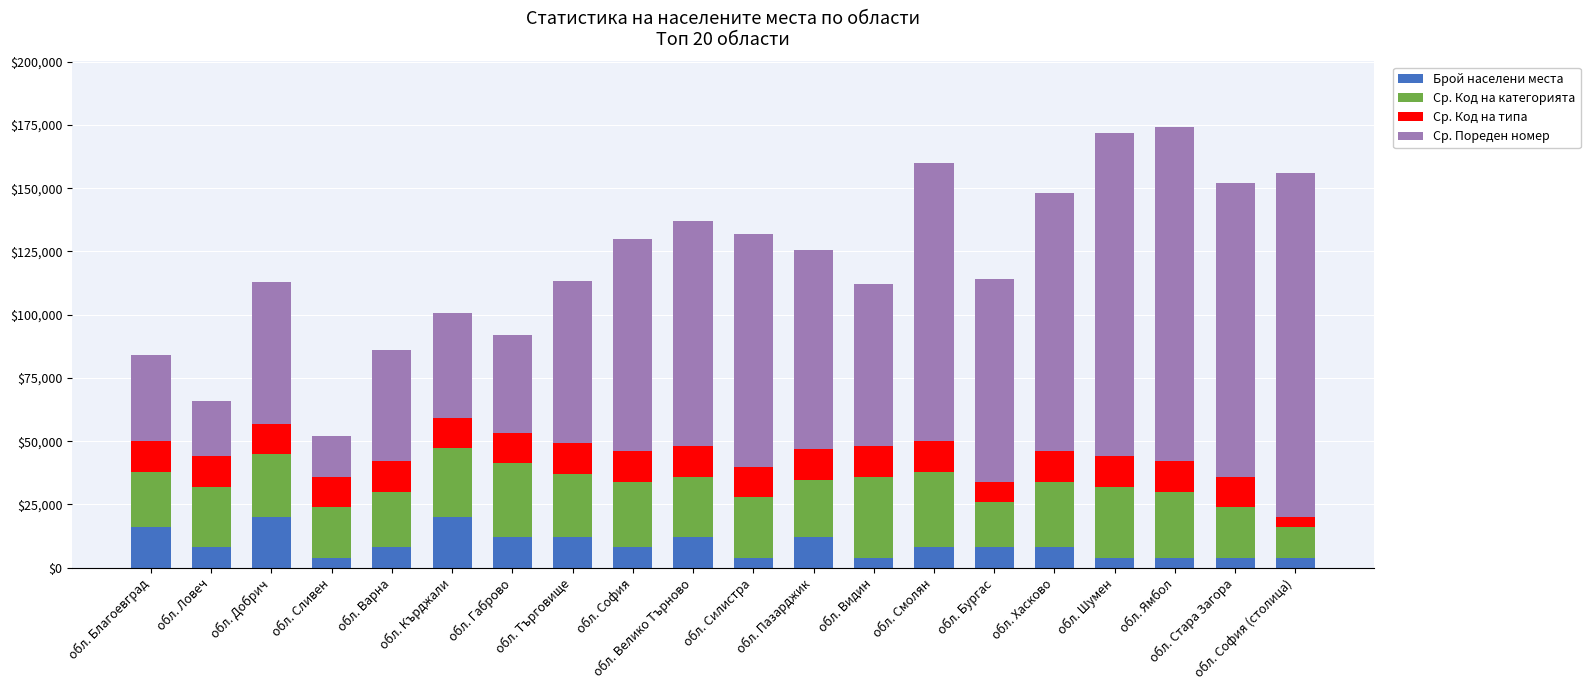

What is the difference between the maximum and minimum values in the Брой населени места series?

16000